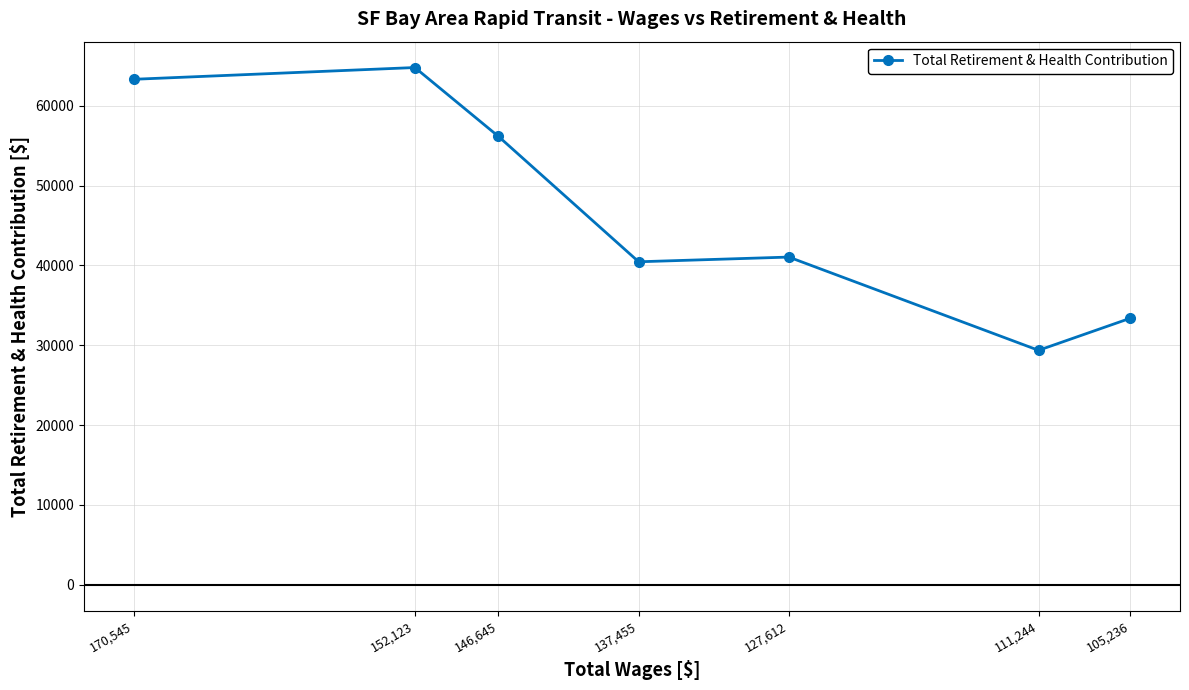

At which label is the value closest to 47071?

127,612